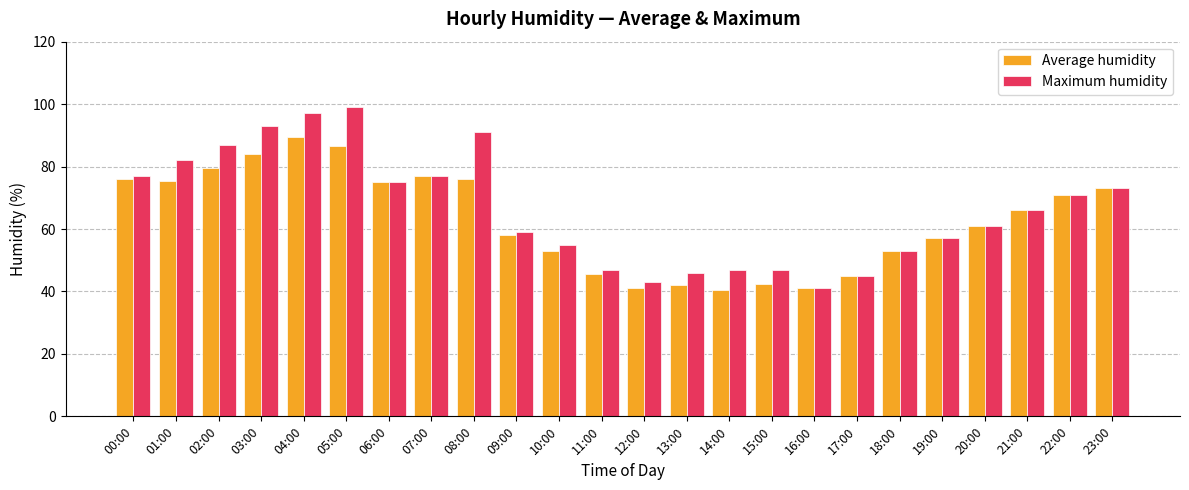

What is the lowest value of the Maximum humidity series?

41.0